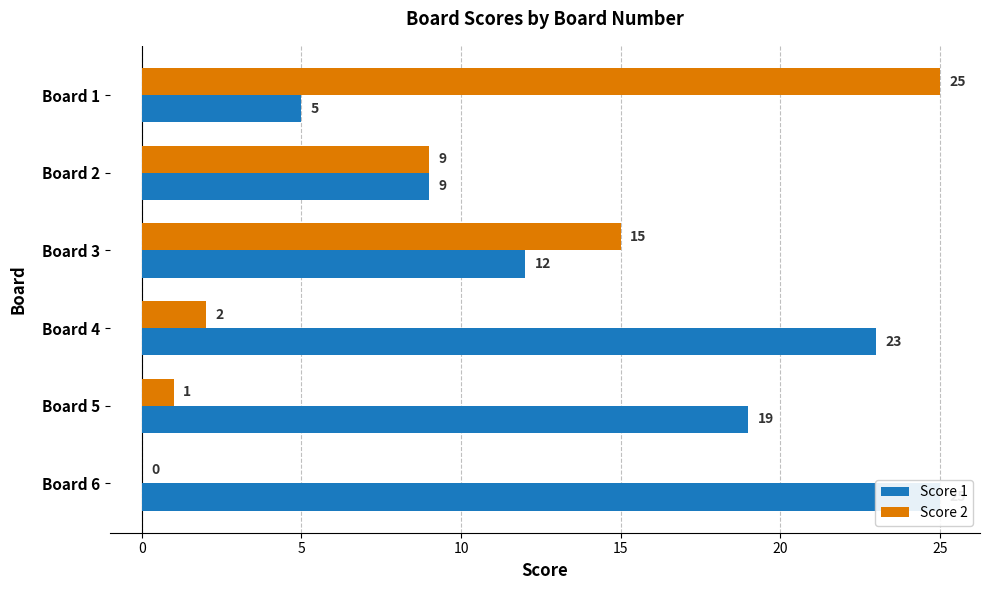

Rank the series by their average value, from highest to lowest.

Score 1, Score 2